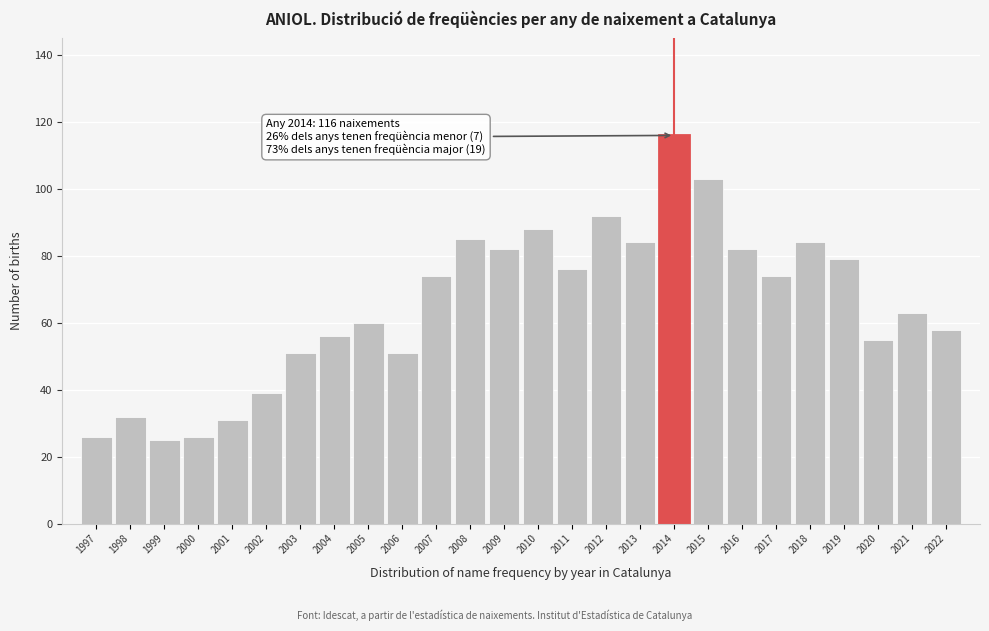

Reading left to right, transcribe all the data shown in this chart.

26	32	25	26	31	39	51	56	60	51	74	85	82	88	76	92	84	116	103	82	74	84	79	55	63	58